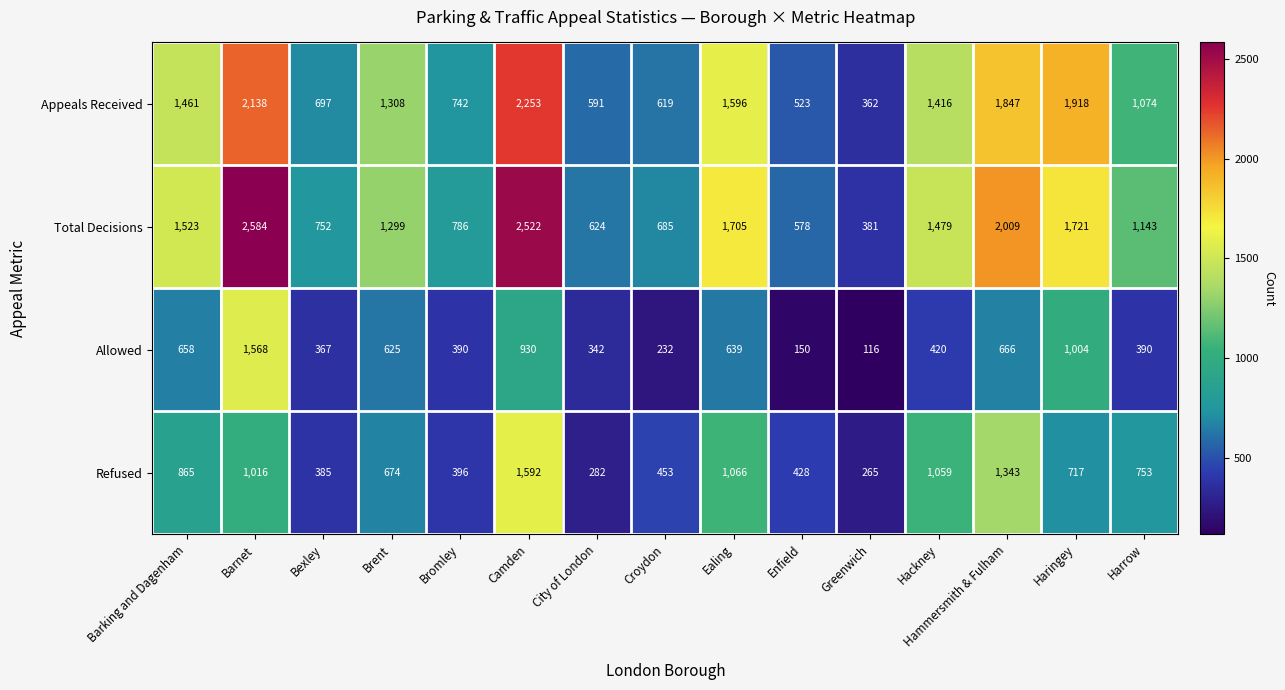

What is the greatest value displayed?

2584